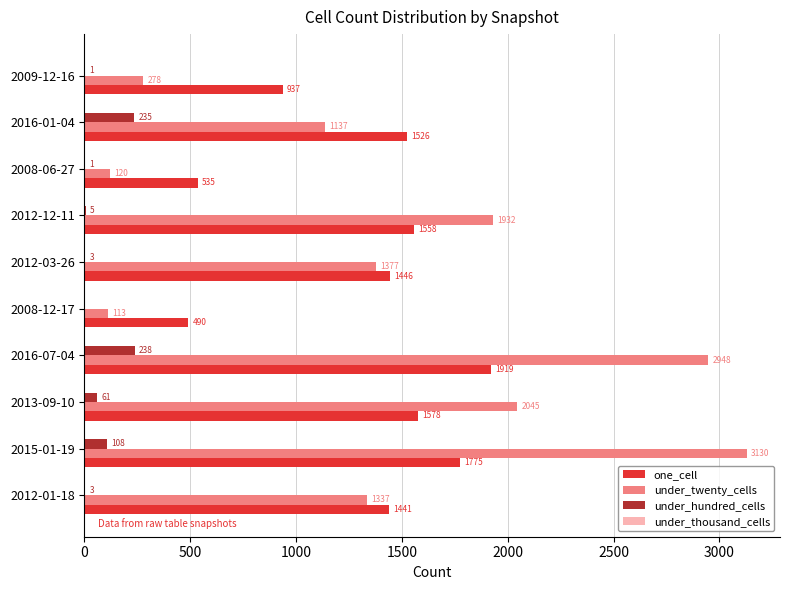

What is the maximum value shown in the chart?

3130